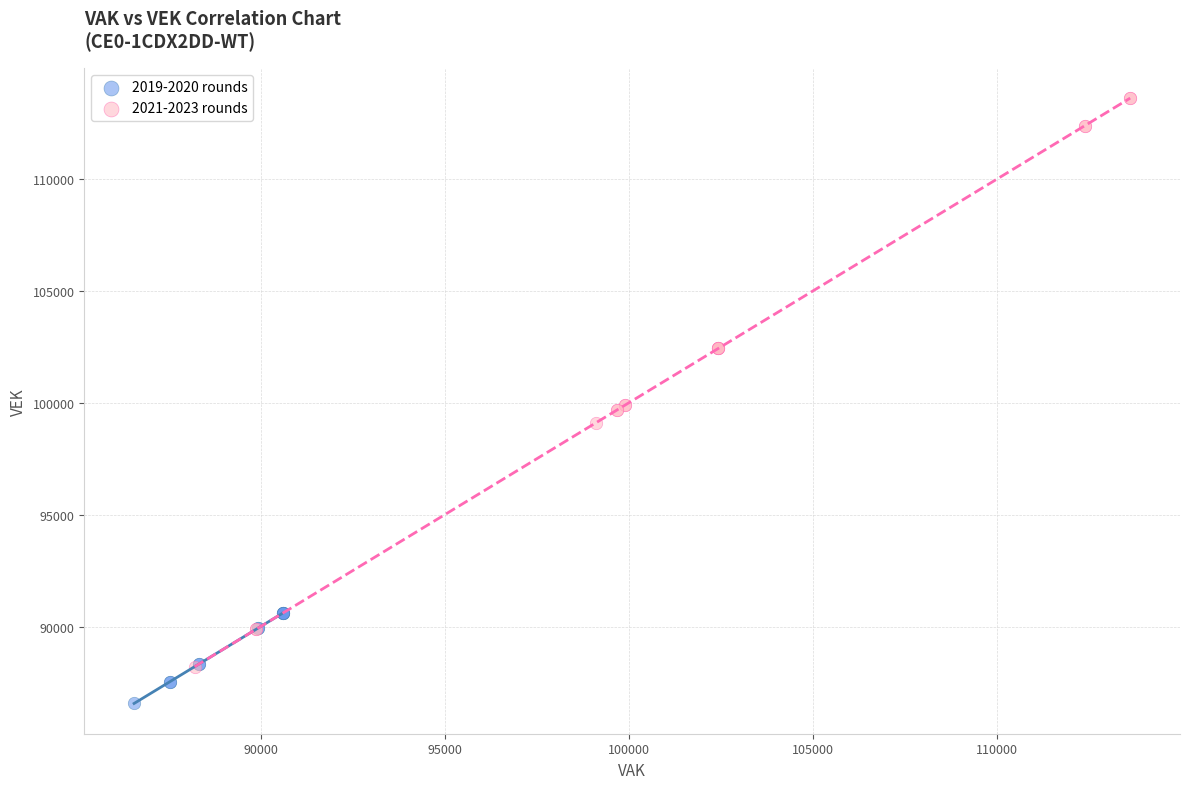

Which series contains the highest Y value?

2021-2023 rounds